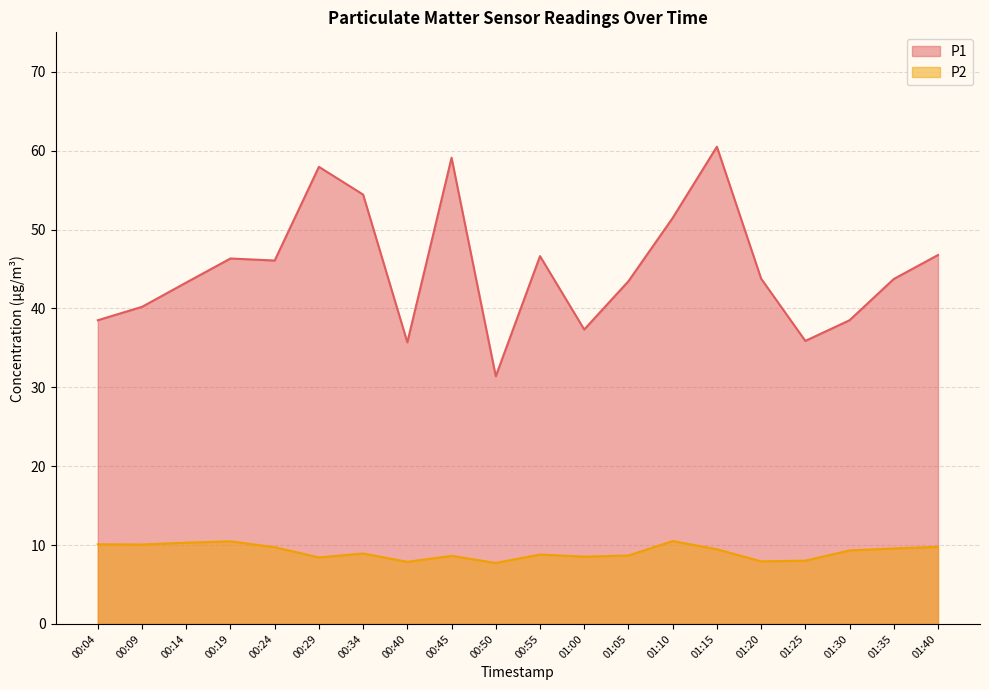

What value does the P2 series have at 00:40?

7.9